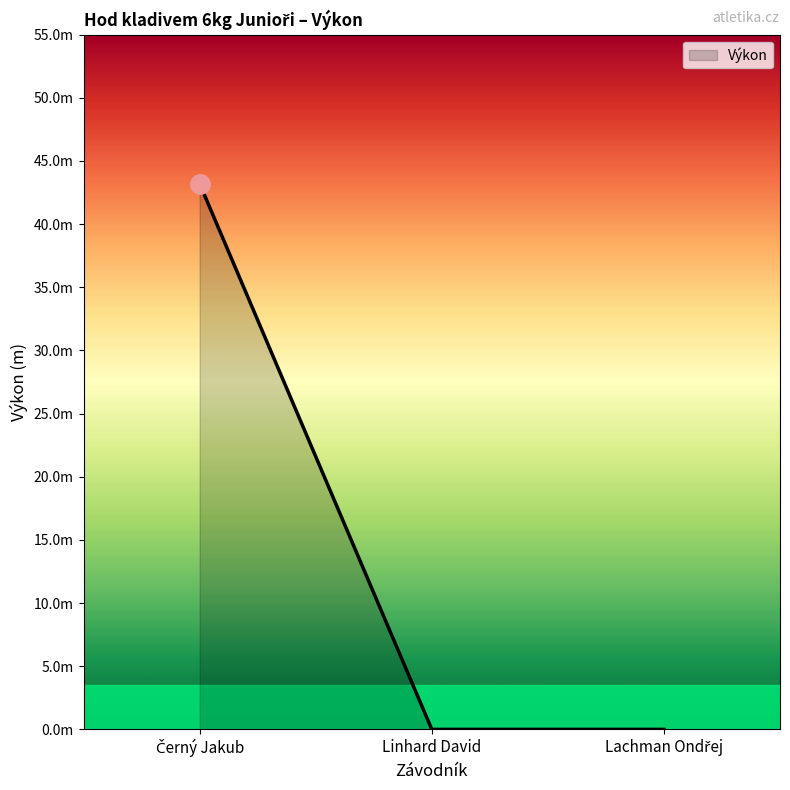

Is this an area chart (filled region under the line)?

Yes